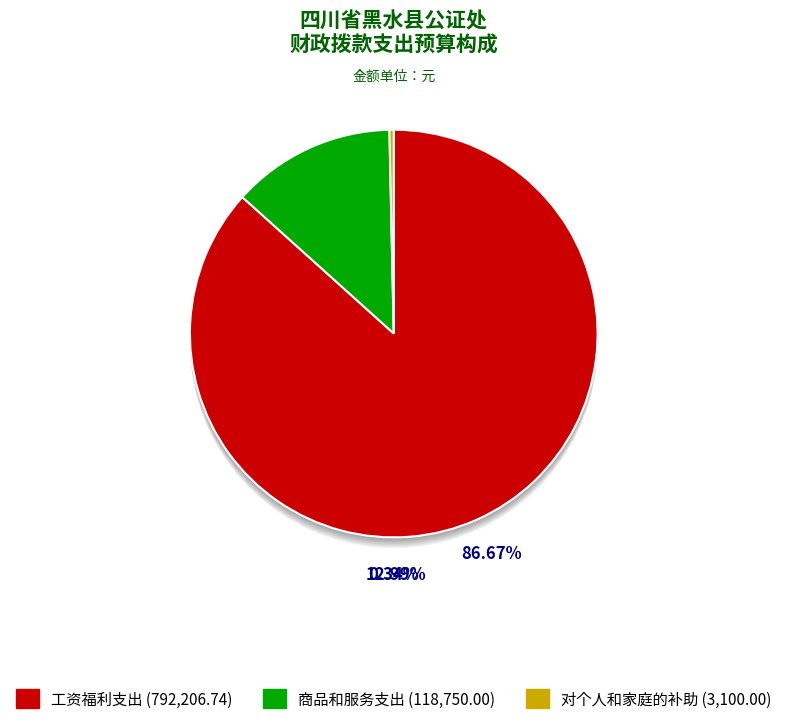

What percentage is NOT represented by 商品和服务支出?

87.0%